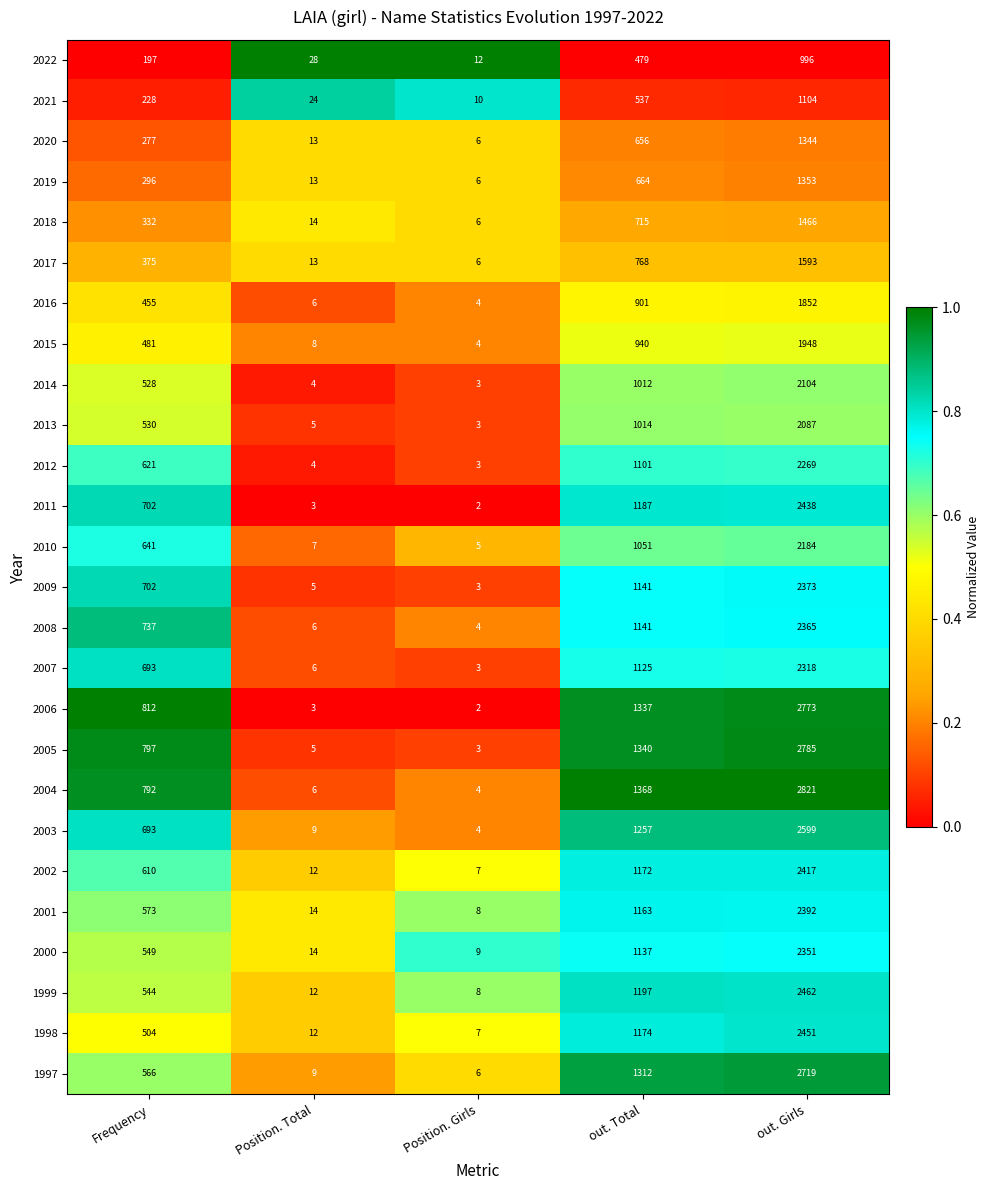

What is the difference between the 2021 values at Position. Total and Frequency?

204